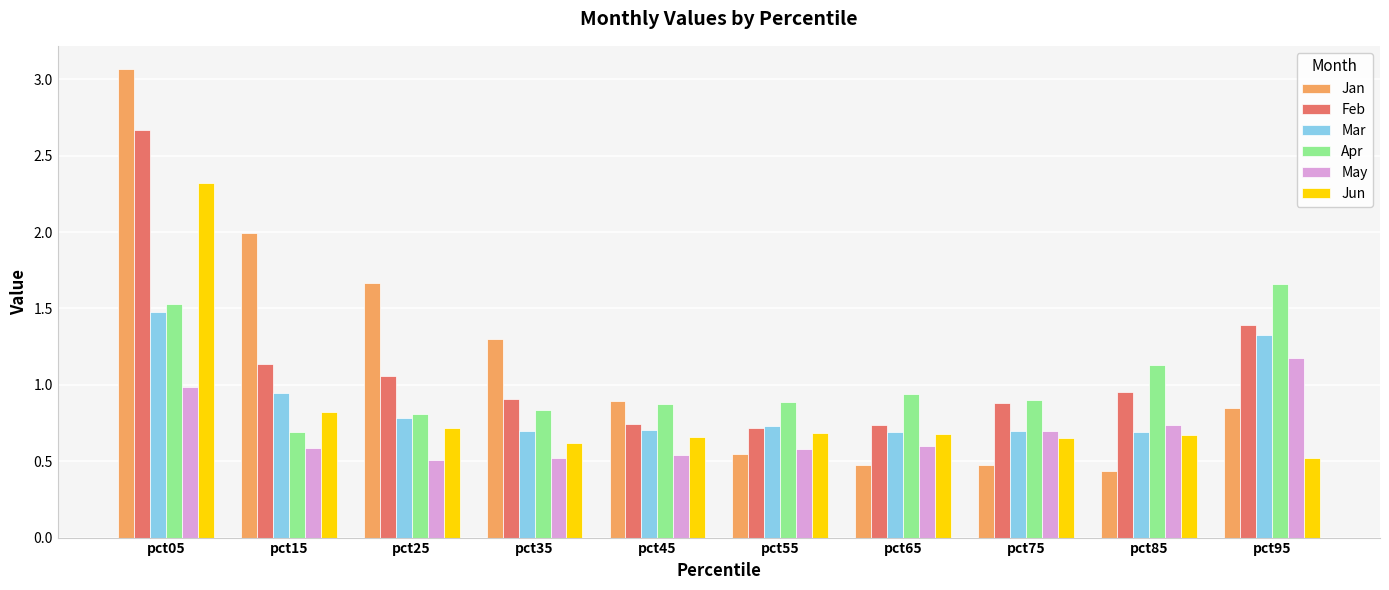

Between pct75 and pct85, which series saw the biggest shift?

Apr